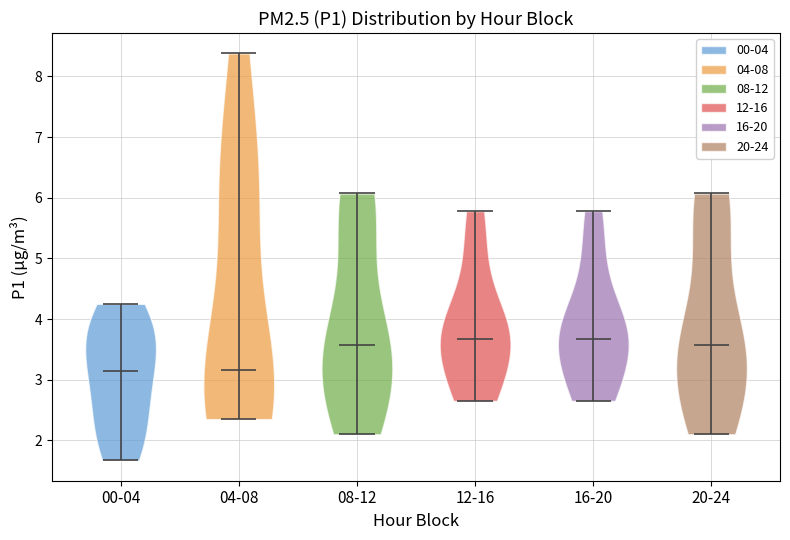

What is the highest point the violin for 16-20 reaches on the y-axis? The values are not printed on the chart, so give them approximately, as read against the axis.

5.8